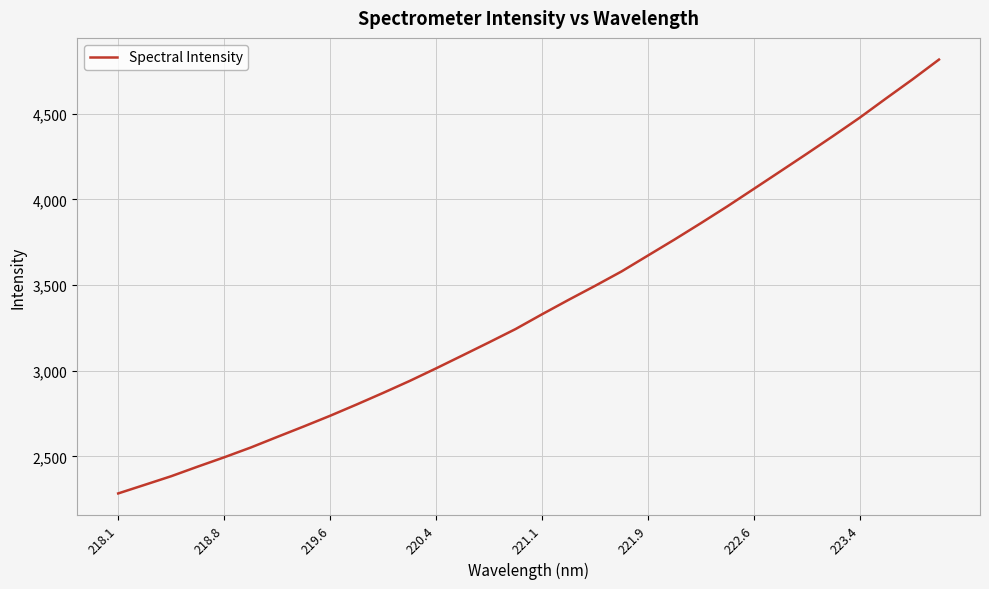

What is the maximum value shown in the chart?

4815.6